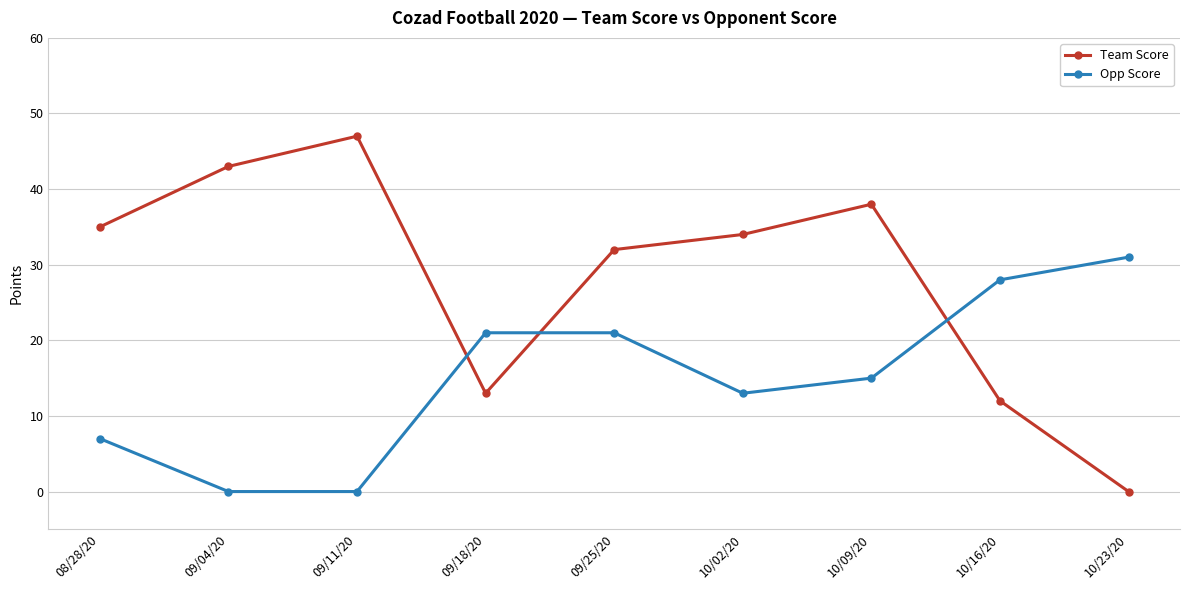

At which label does Team Score first exceed 34?

08/28/20